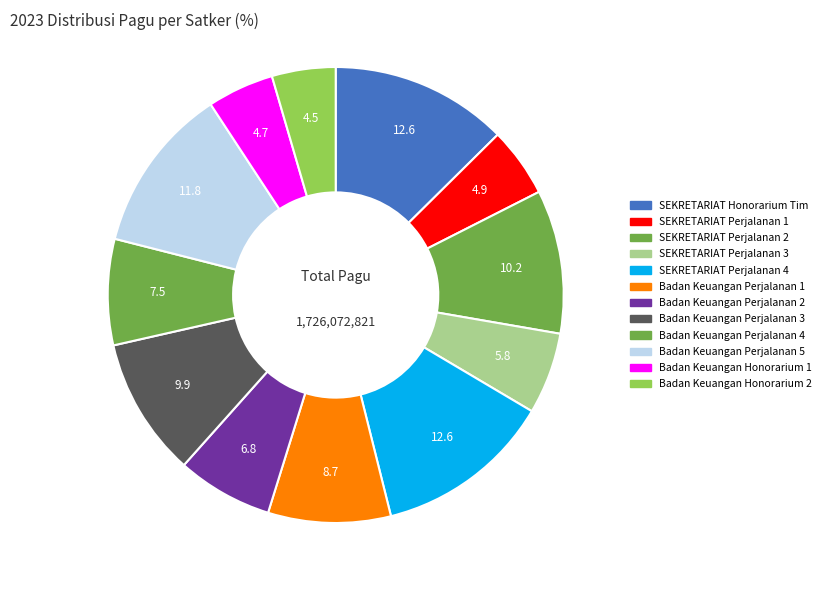

What is the smallest slice in the pie chart?

Badan Keuangan (Honorarium Tim 2)